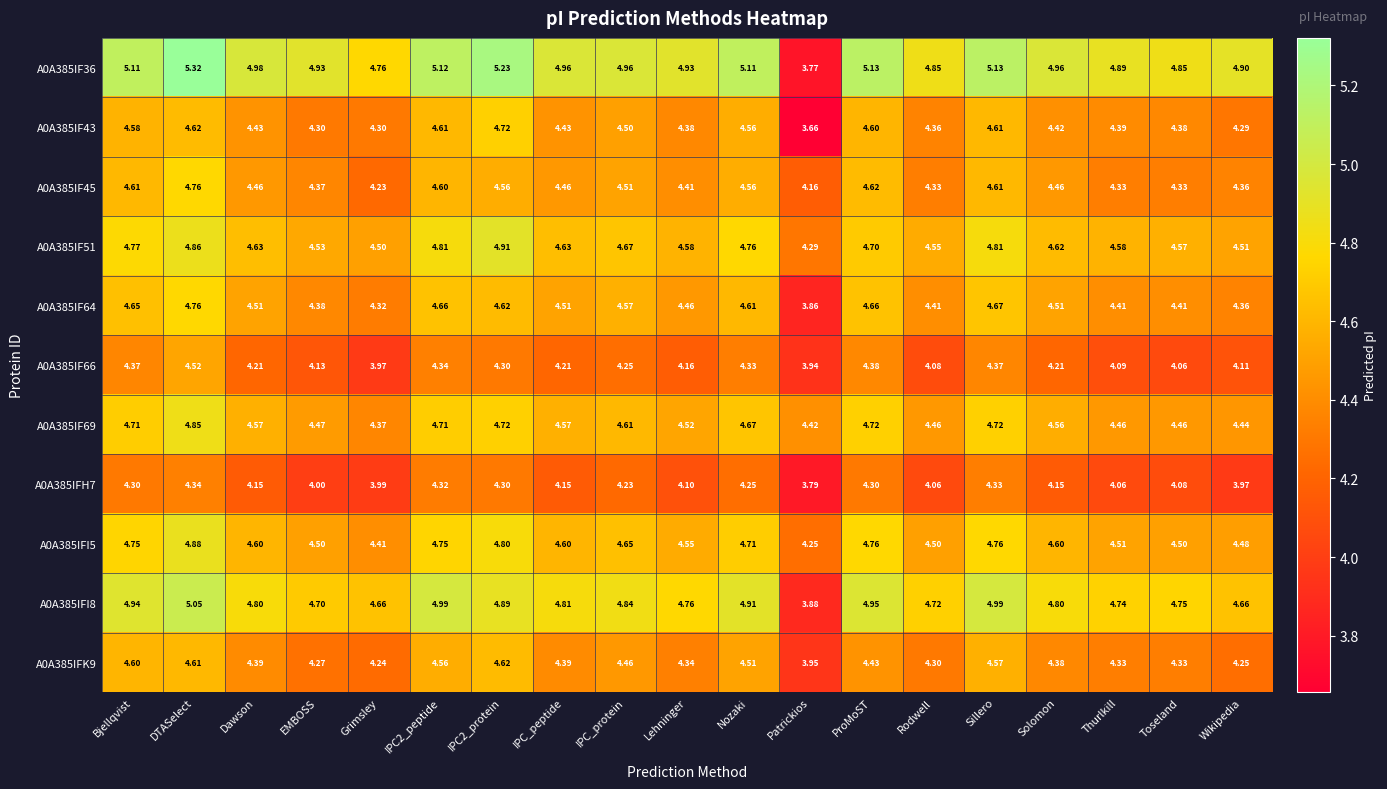

At which category is the sum across all series the highest?

DTASelect